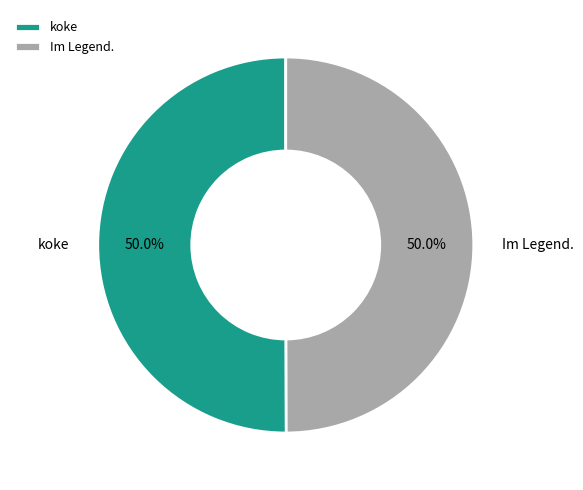

To the nearest percent, what percentage of the pie is koke?

50%